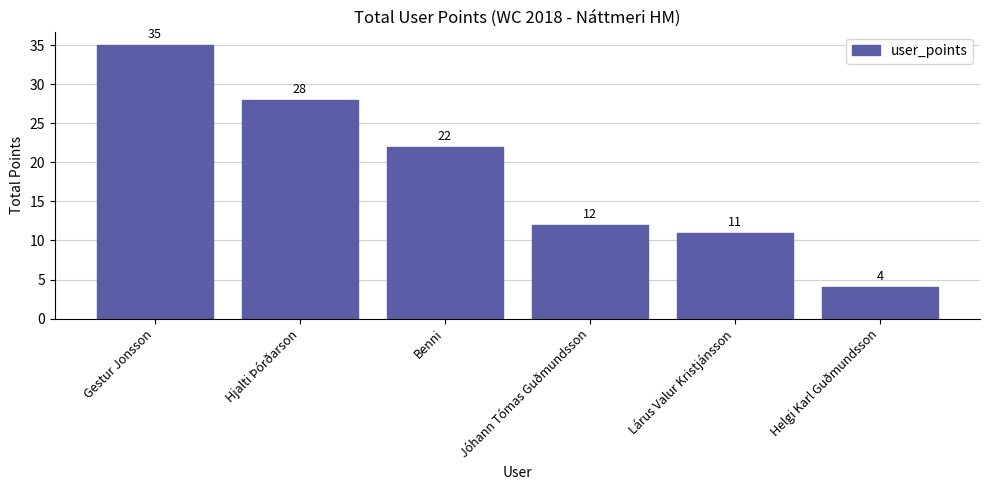

What is the maximum value shown in the chart?

35